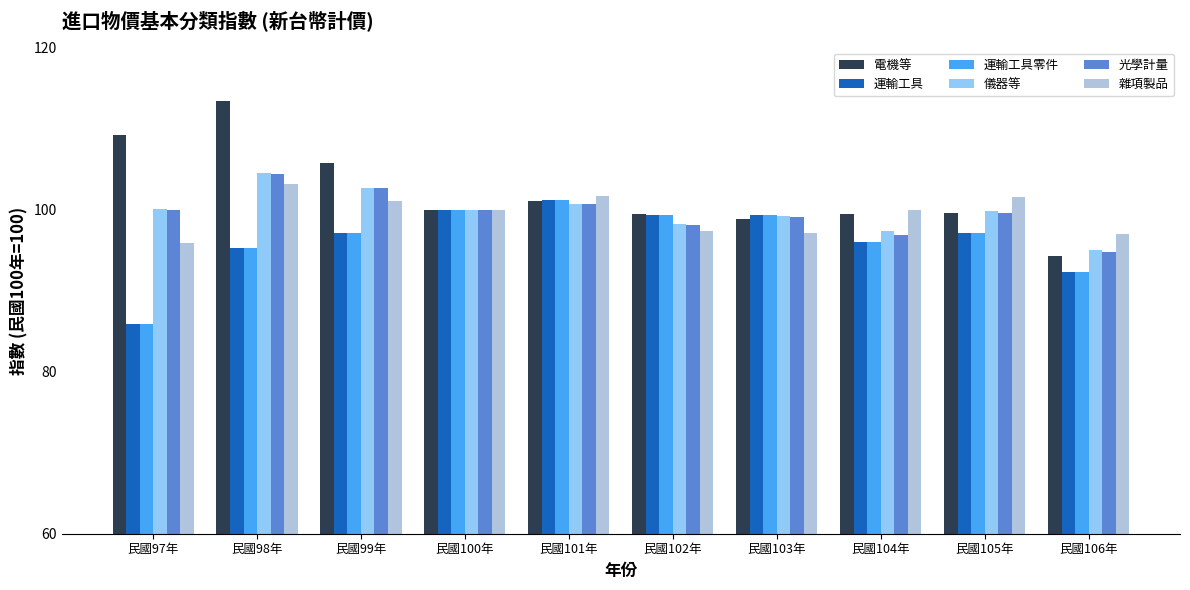

What is the maximum value for 運輸工具零件?

101.2